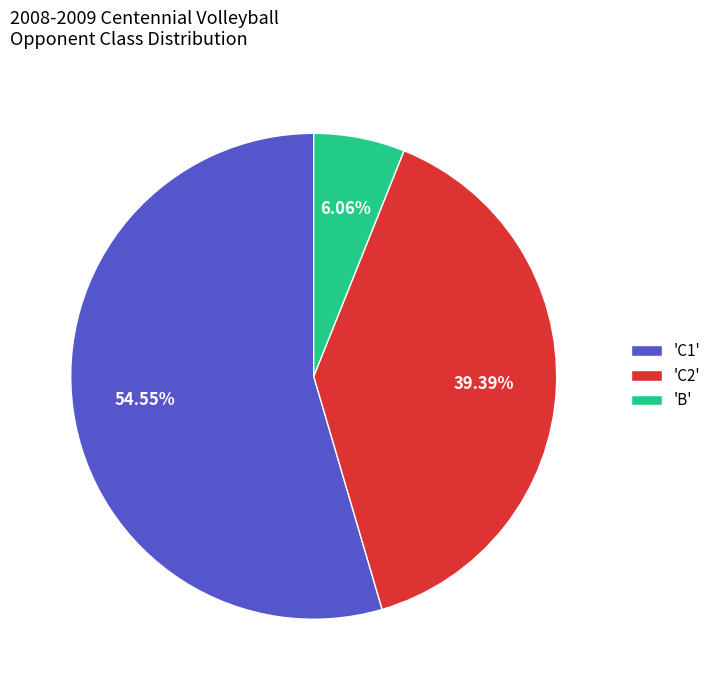

Combined, do 'C2' and 'B' account for over 50%?

No